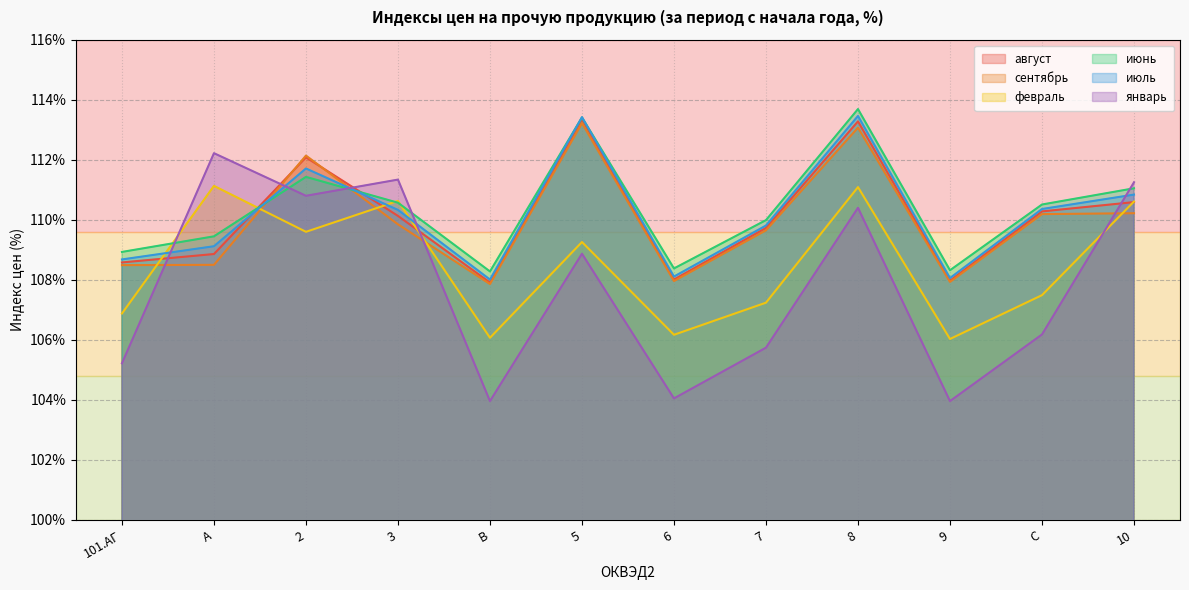

Rank the series at 7 from lowest to highest value.

январь, февраль, сентябрь, август, июль, июнь